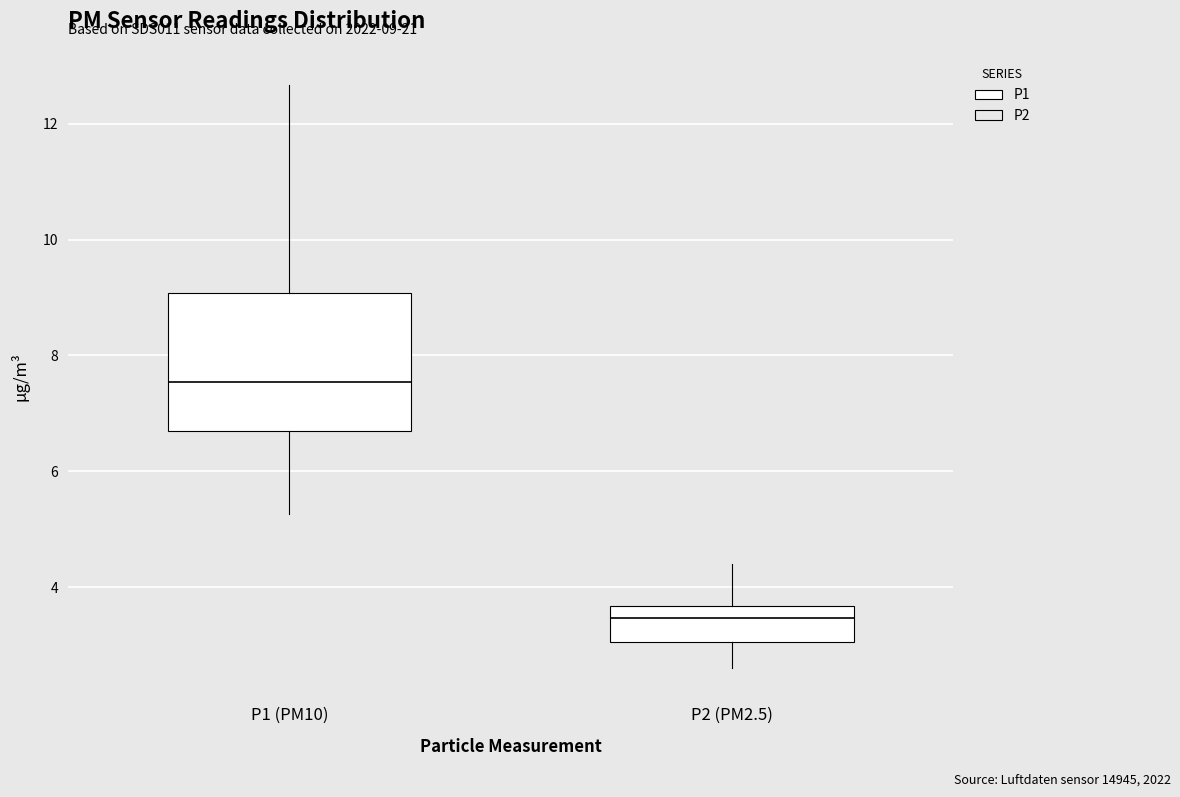

Which box is the tallest, from its lower edge to its upper edge?

P1 (PM10)